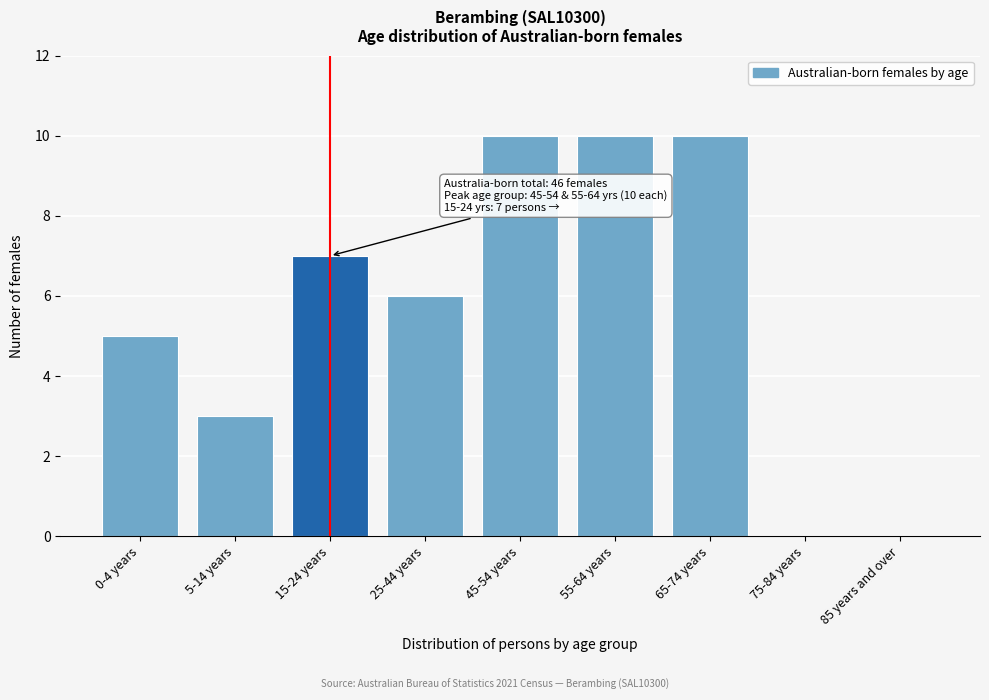

Reading right to left, extract all data points from this chart.

85 years and over=0	75-84 years=0	65-74 years=10	55-64 years=10	45-54 years=10	25-44 years=6	15-24 years=7	5-14 years=3	0-4 years=5